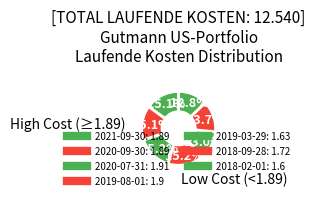

What is the change in value from 2021-09-30 to 2019-03-29?

-0.3